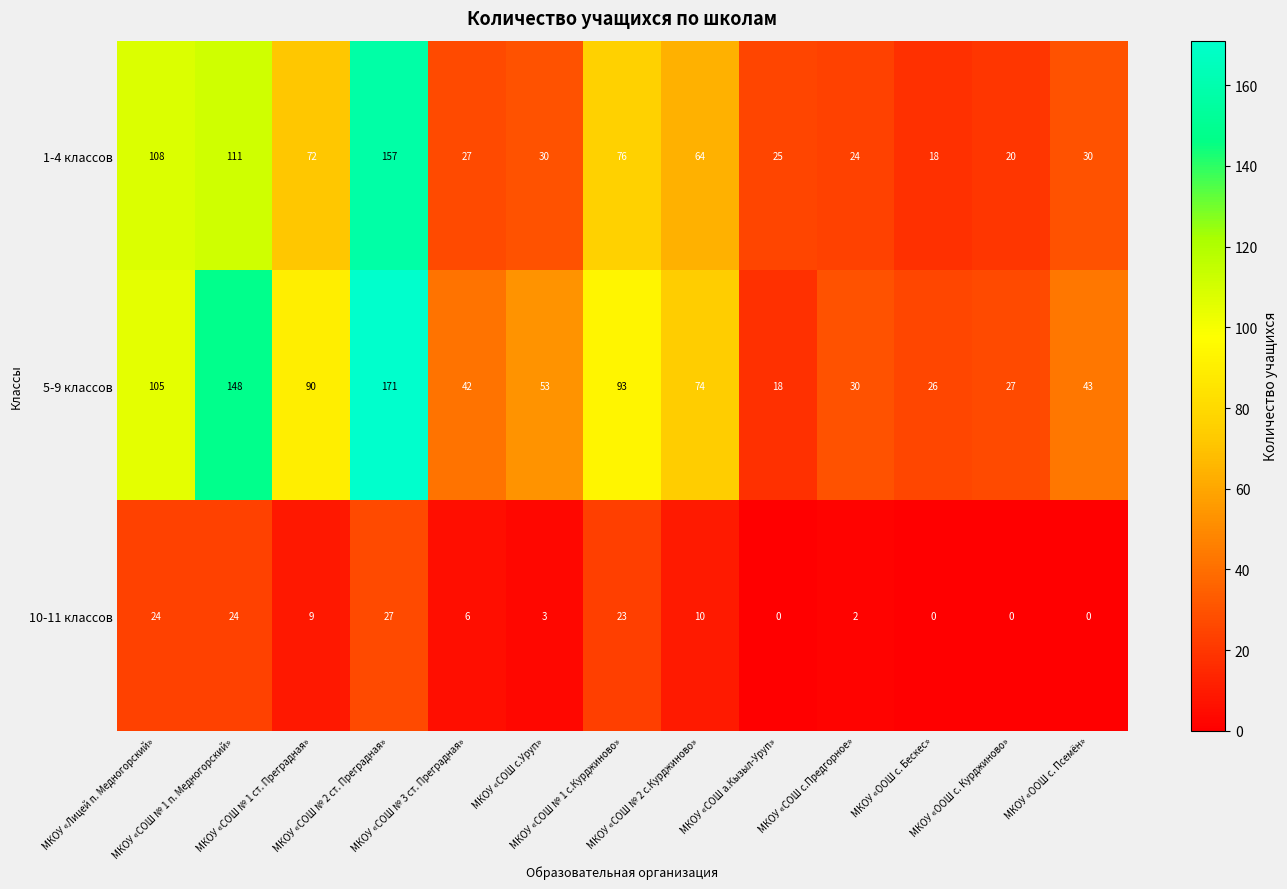

At МКОУ «СОШ с.Предгорное», list the series in order from largest to smallest.

5-9 классов, 1-4 классов, 10-11 классов